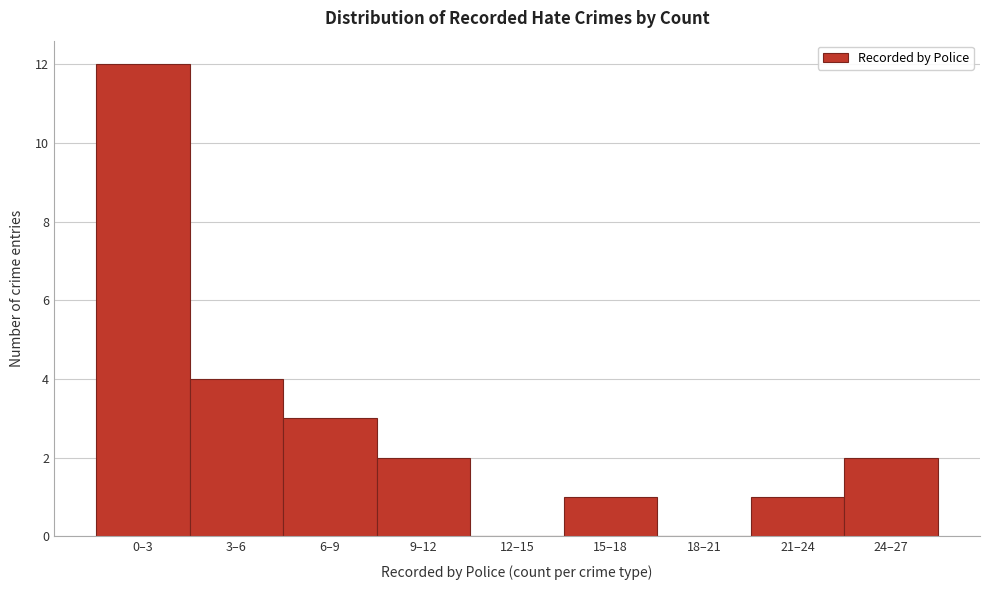

Reading right to left, extract all data points from this chart.

24–27=2	21–24=1	18–21=0	15–18=1	12–15=0	9–12=2	6–9=3	3–6=4	0–3=12